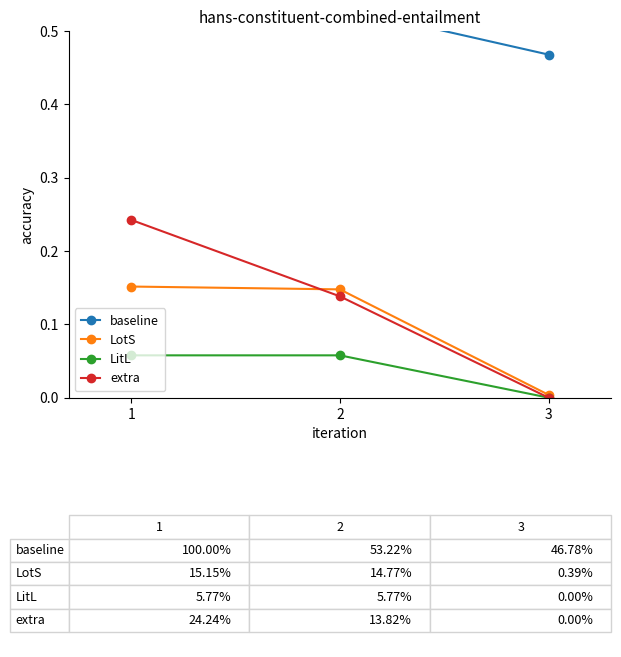

What is the maximum value for extra?

0.2